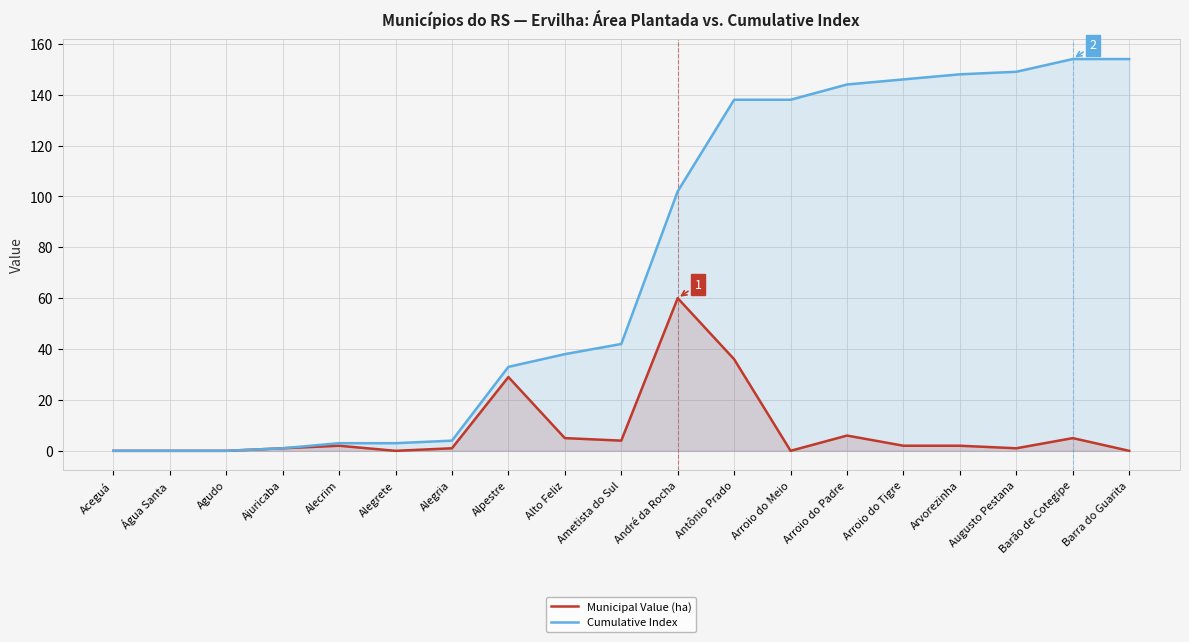

Reading left to right, extract all data points from this chart.

Municipal Value (ha): Aceguá=0	Água Santa=0	Agudo=0	Ajuricaba=1	Alecrim=2	Alegrete=0	Alegria=1	Alpestre=29	Alto Feliz=5	Ametista do Sul=4	André da Rocha=60	Antônio Prado=36	Arroio do Meio=0	Arroio do Padre=6	Arroio do Tigre=2	Arvorezinha=2	Augusto Pestana=1	Barão de Cotegipe=5	Barra do Guarita=0
Cumulative Index: Aceguá=0	Água Santa=0	Agudo=0	Ajuricaba=1	Alecrim=3	Alegrete=3	Alegria=4	Alpestre=33	Alto Feliz=38	Ametista do Sul=42	André da Rocha=102	Antônio Prado=138	Arroio do Meio=138	Arroio do Padre=144	Arroio do Tigre=146	Arvorezinha=148	Augusto Pestana=149	Barão de Cotegipe=154	Barra do Guarita=154